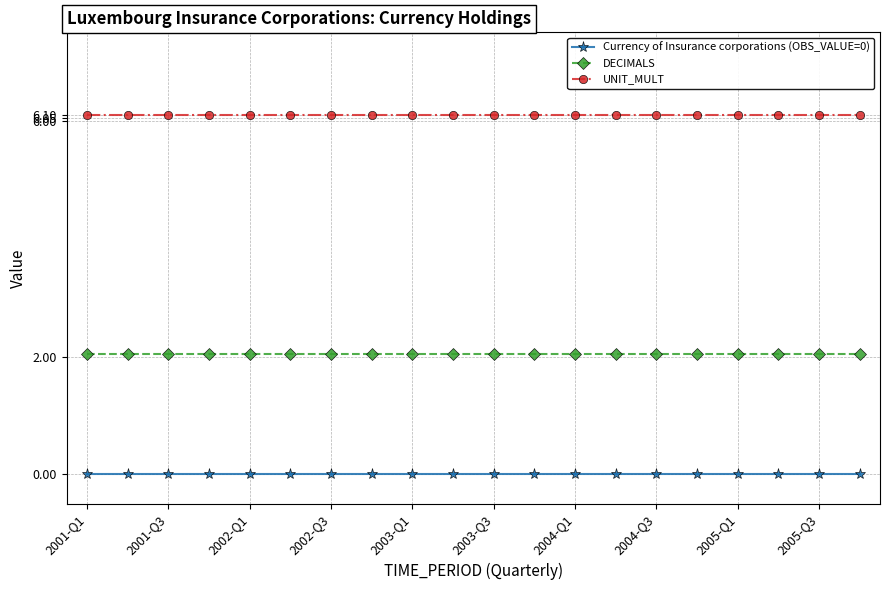

Rank the series by their maximum value, from highest to lowest.

UNIT_MULT, DECIMALS, Currency of Insurance corporations (OBS_VALUE=0)